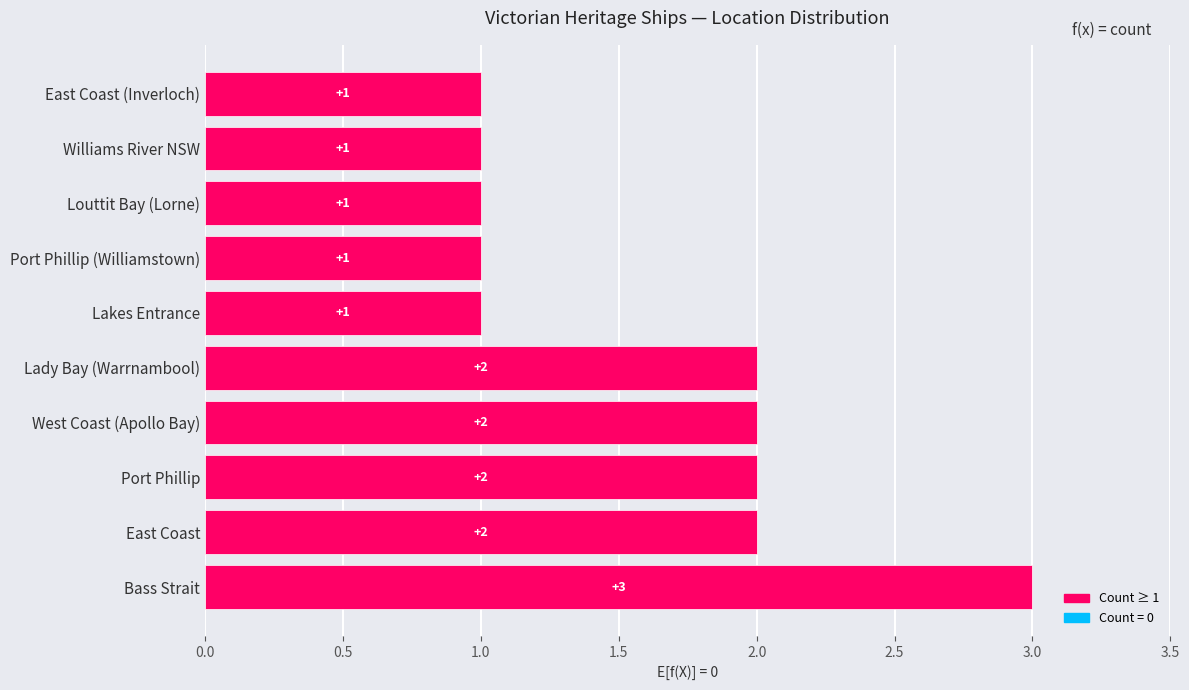

Is it true that the value at Williams River NSW is 0?

False